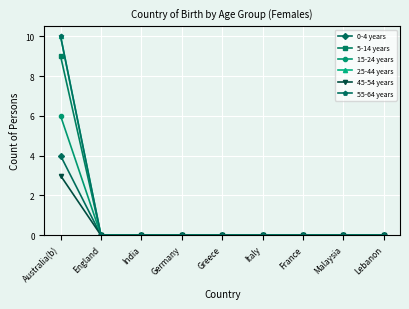

At India, list the series in order from largest to smallest.

0-4 years, 5-14 years, 15-24 years, 25-44 years, 45-54 years, 55-64 years